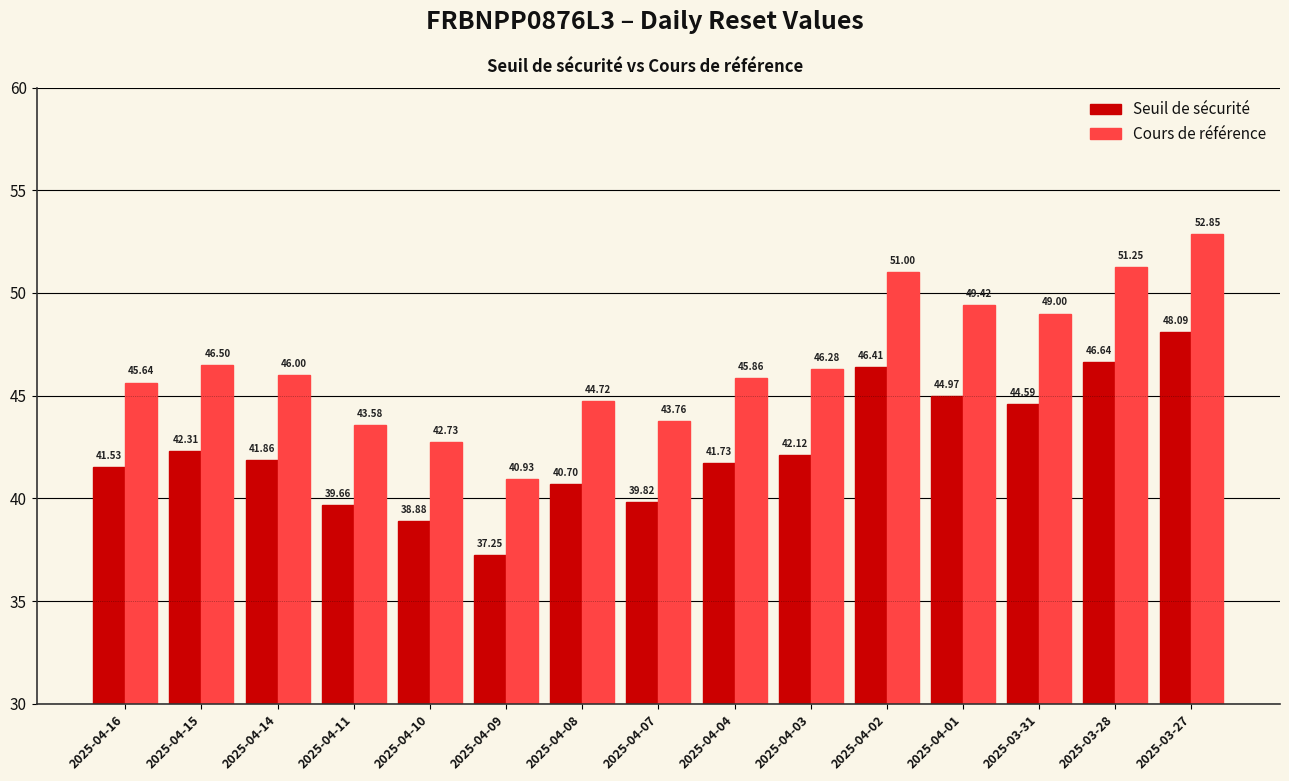

What is the minimum value for Seuil de sécurité?

37.2